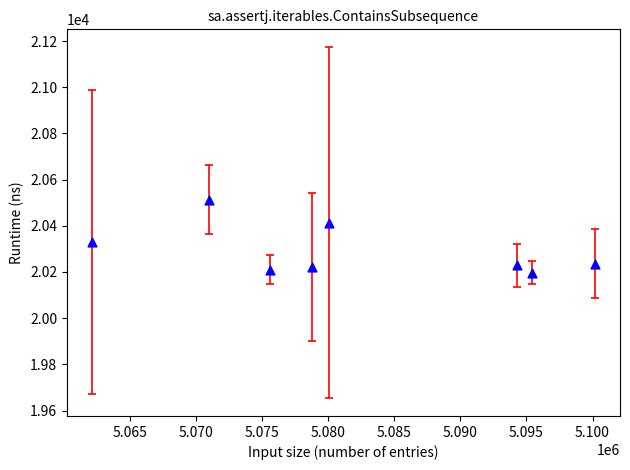

What is the range of Y values (max minus min)?

315.8